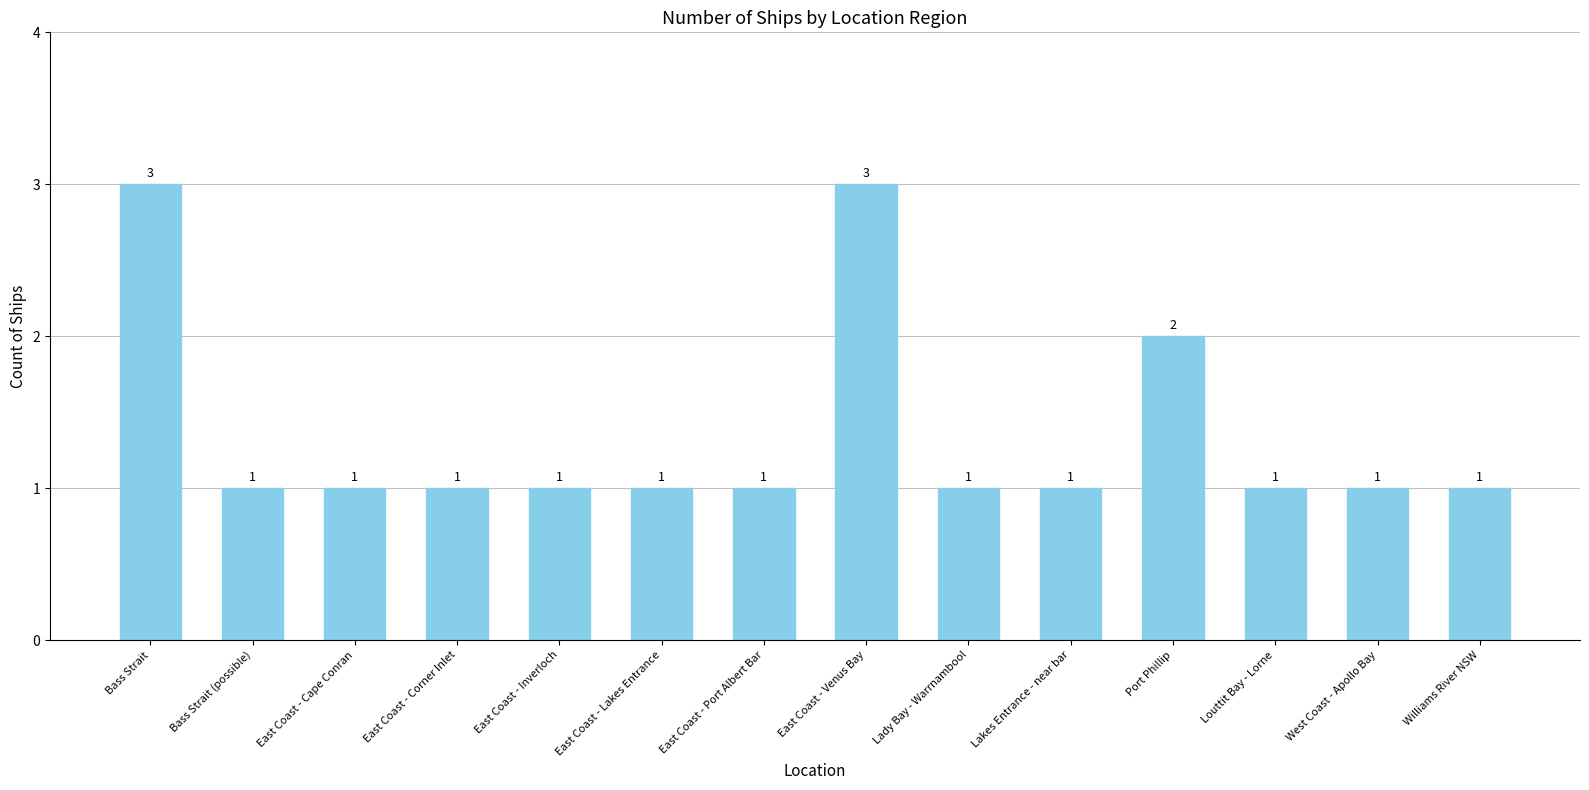

Where is the data nearest to the value 2?

Port Phillip